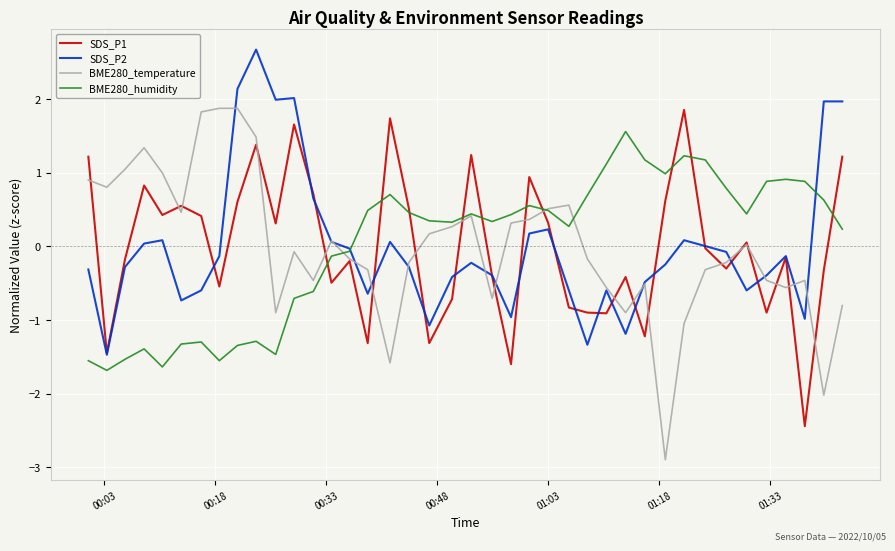

Count the number of categories in the chart.

40